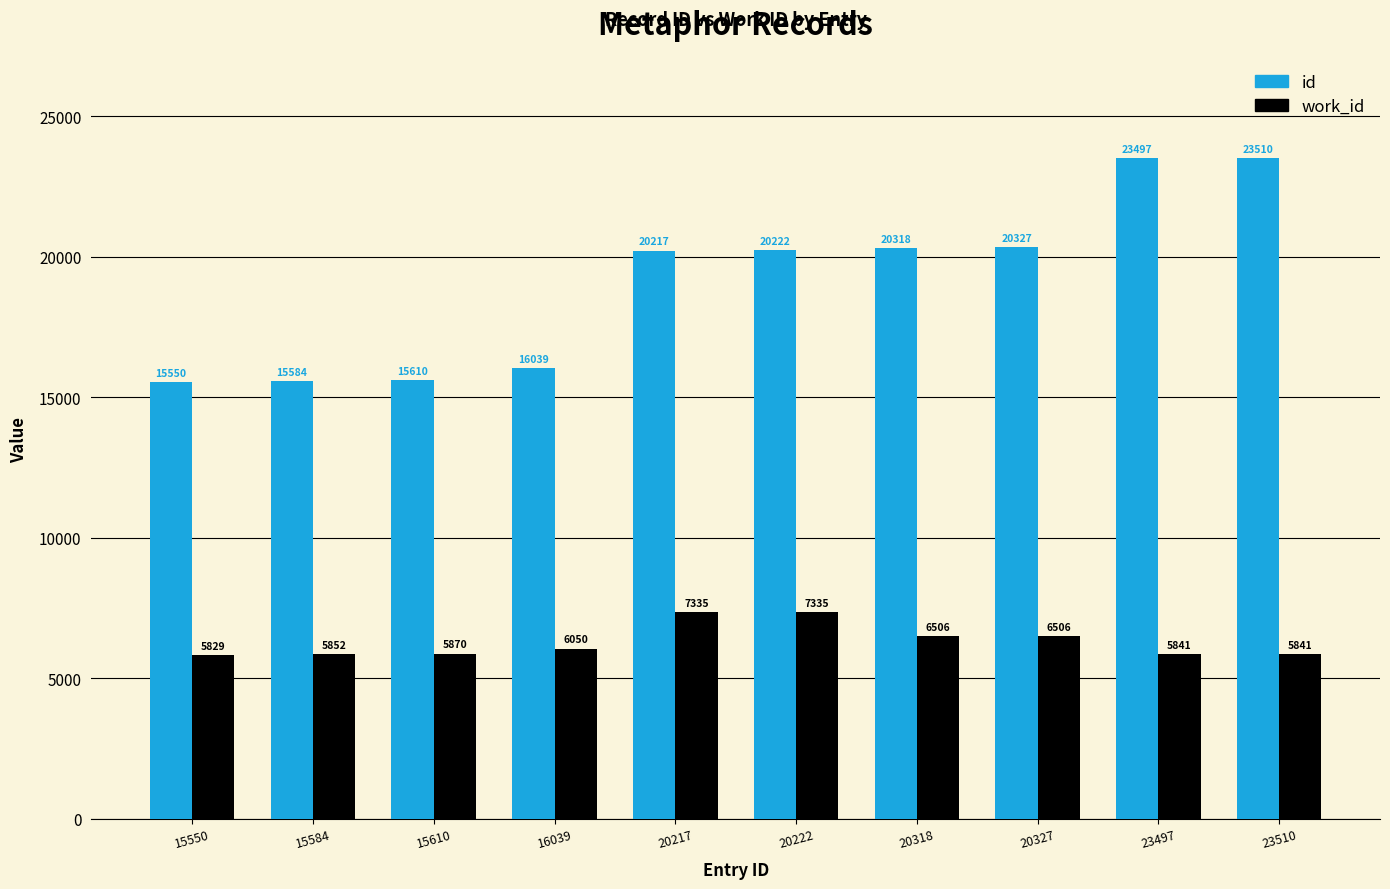

Reading left to right, transcribe all the data shown in this chart.

id: 15550	15584	15610	16039	20217	20222	20318	20327	23497	23510
work_id: 5829	5852	5870	6050	7335	7335	6506	6506	5841	5841